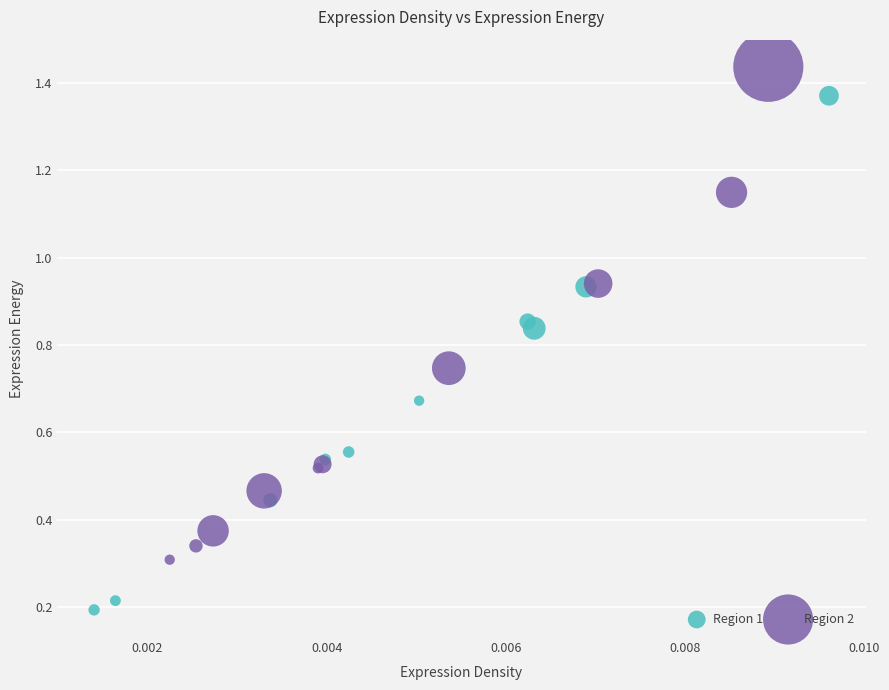

Which series contains the lowest Y value?

Region 1